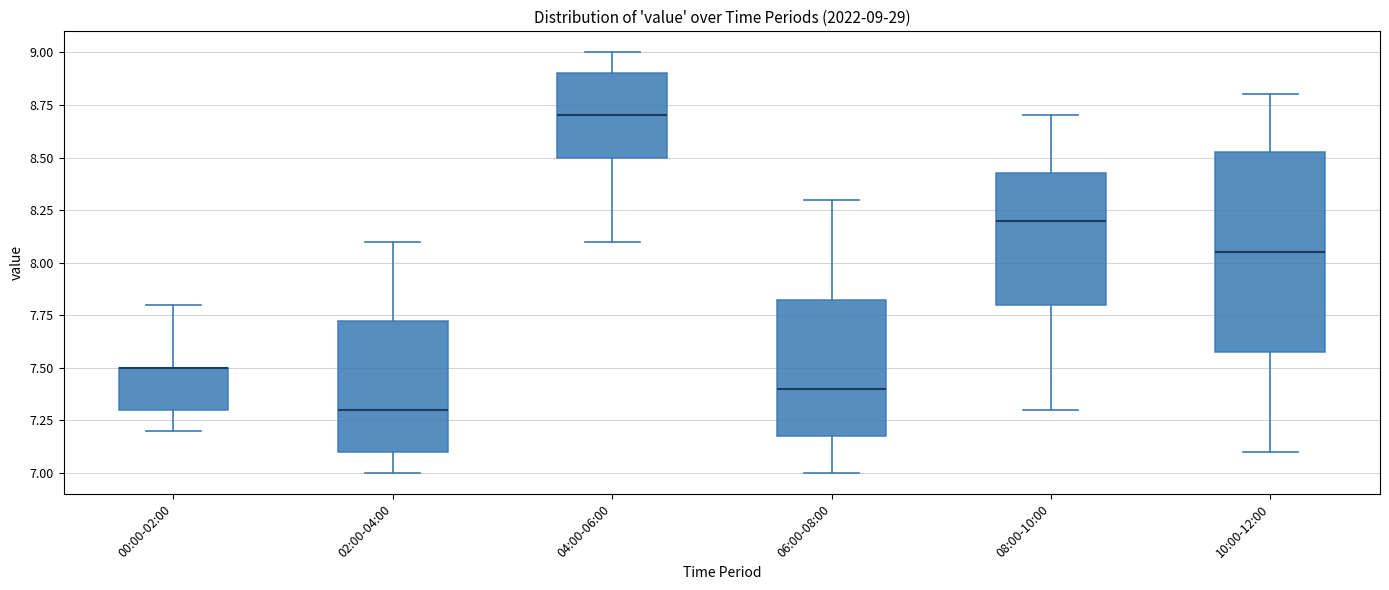

Which box is the tallest, from its lower edge to its upper edge?

10:00-12:00